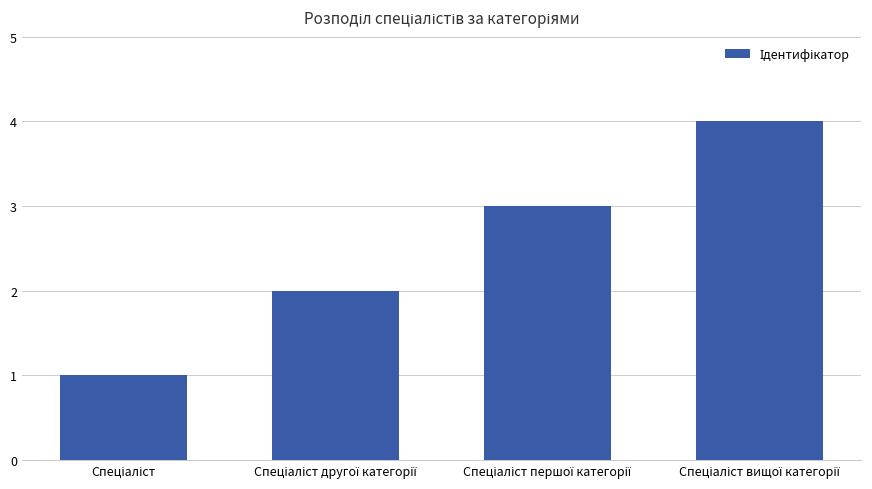

What is the greatest value displayed?

4